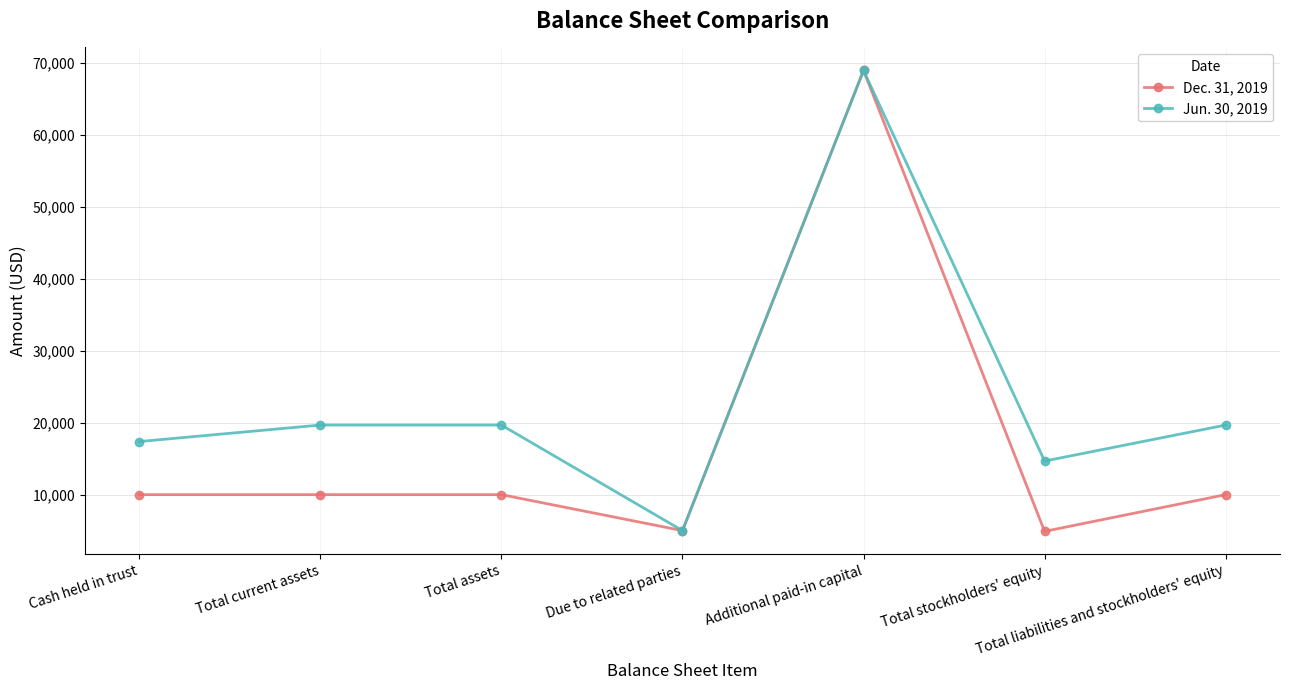

What is the label of the 6th point from the right?

Total current assets